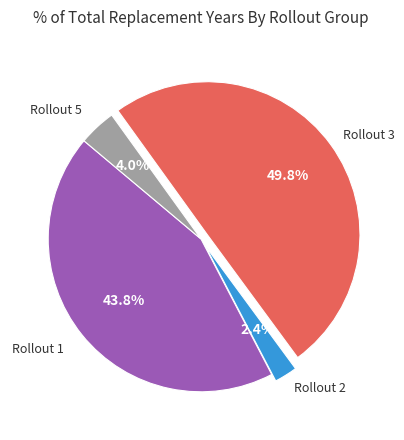

Does Rollout 1 account for over 50% of the chart?

No